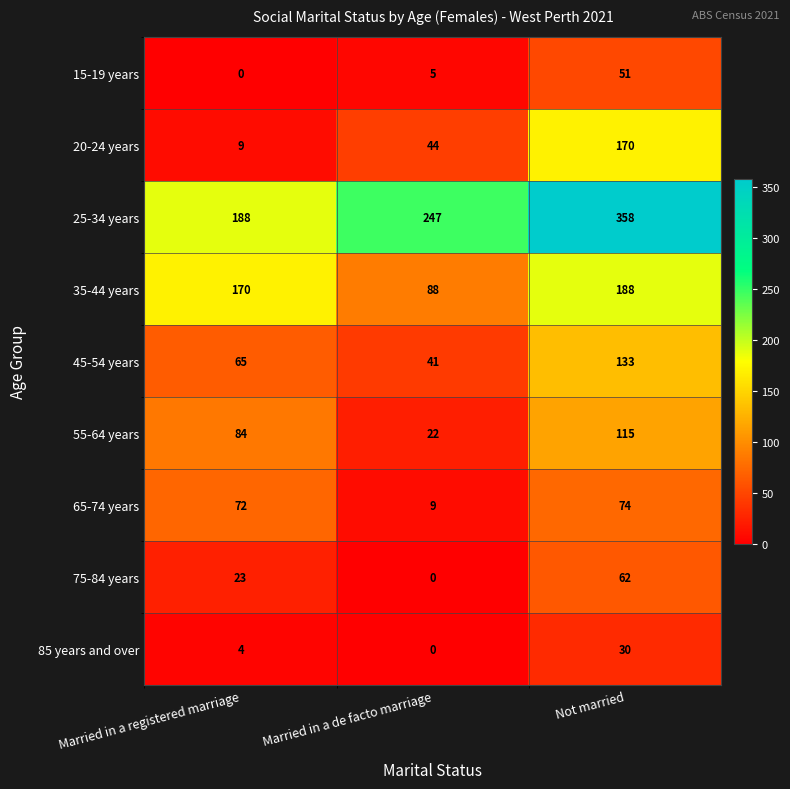

How many 20-24 years values are between 9 and 170?

3